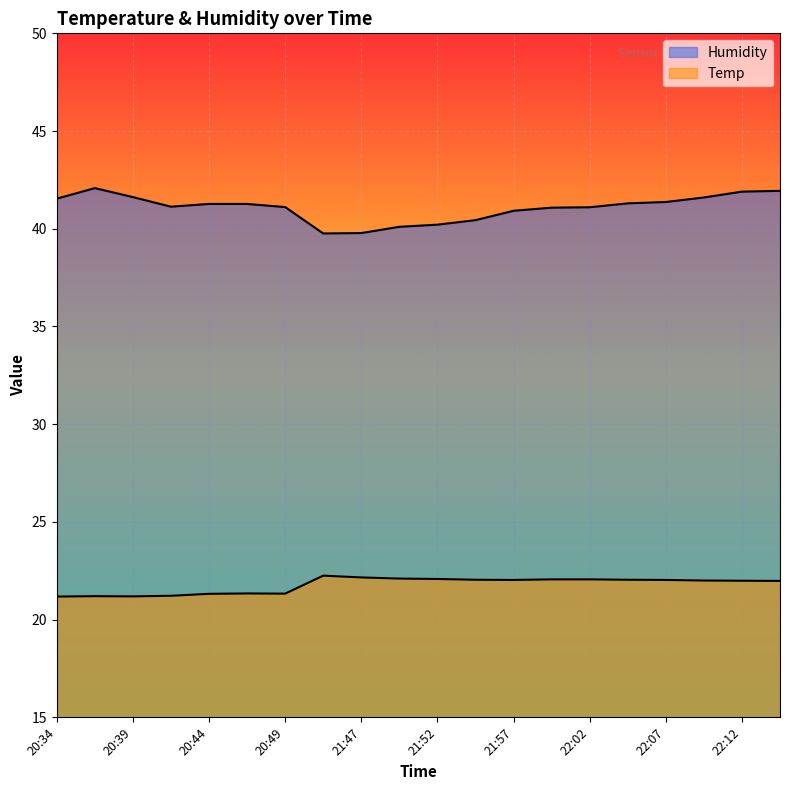

What is the sum of all Humidity values?

821.5